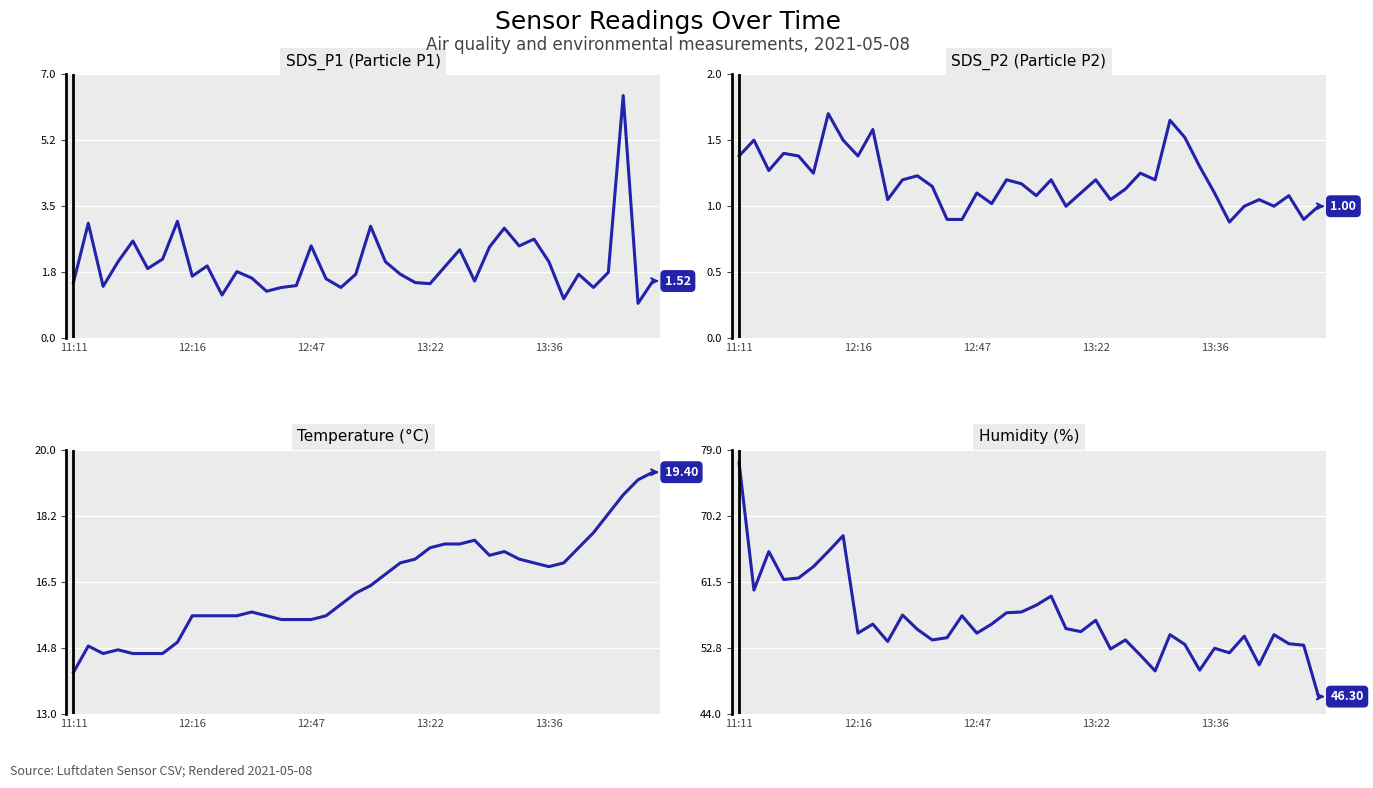

What are all the series names shown in the legend?

SDS_P1, SDS_P2, Temp, Humidity